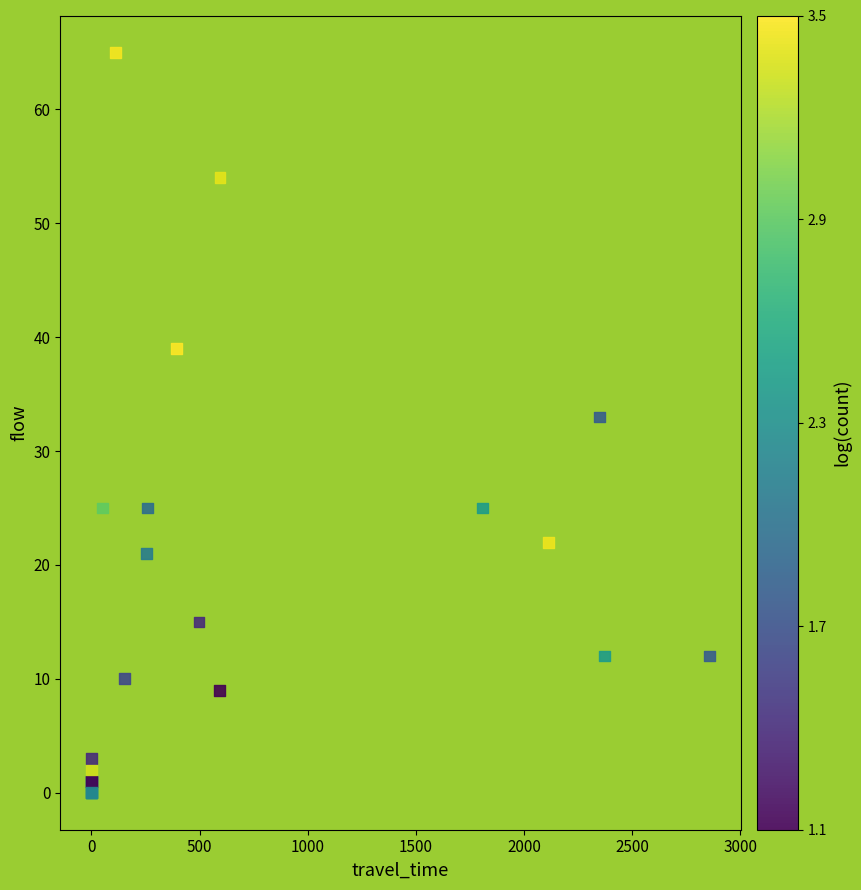

What Y value in the scatter plot is closest to 32?

33